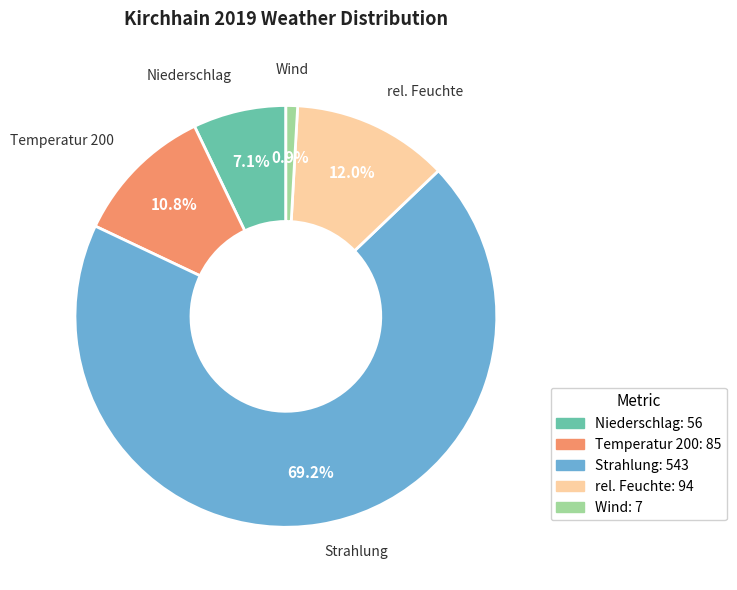

Which slice is the largest?

Strahlung